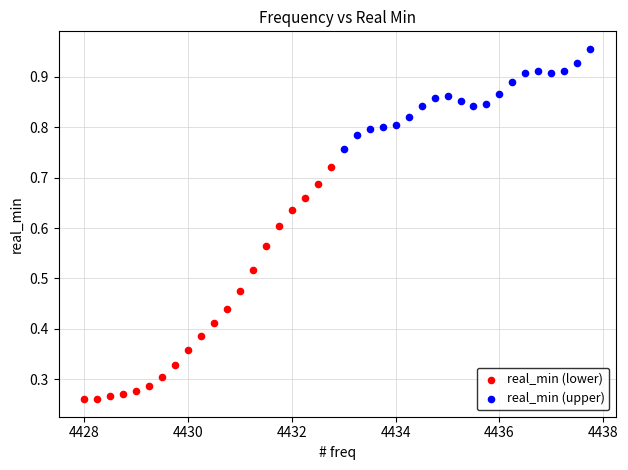

What are all the series names shown in the legend?

real_min (lower), real_min (upper)